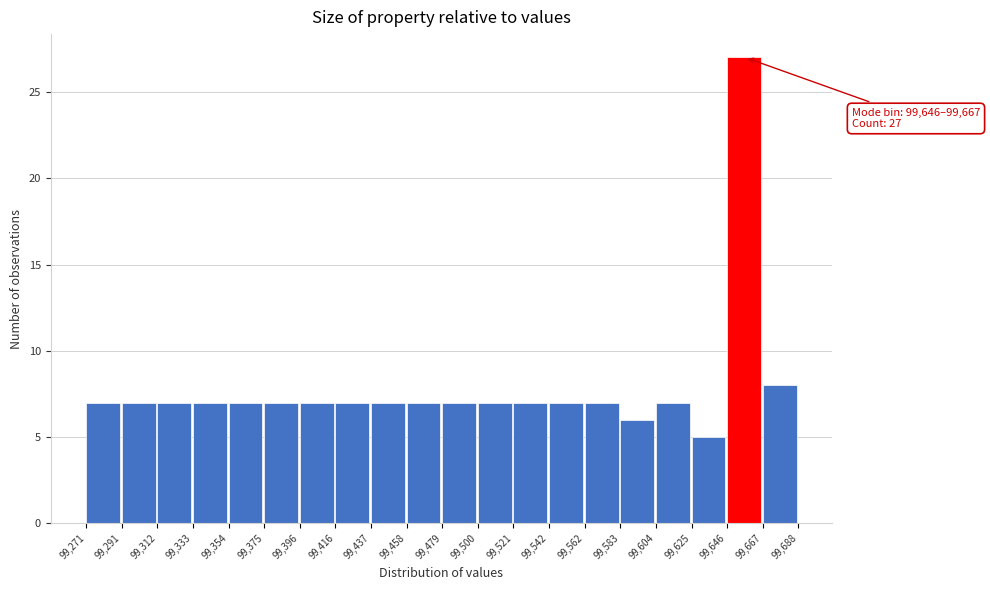

Which range on the x-axis has the tallest bar?

99,646 to 99,667